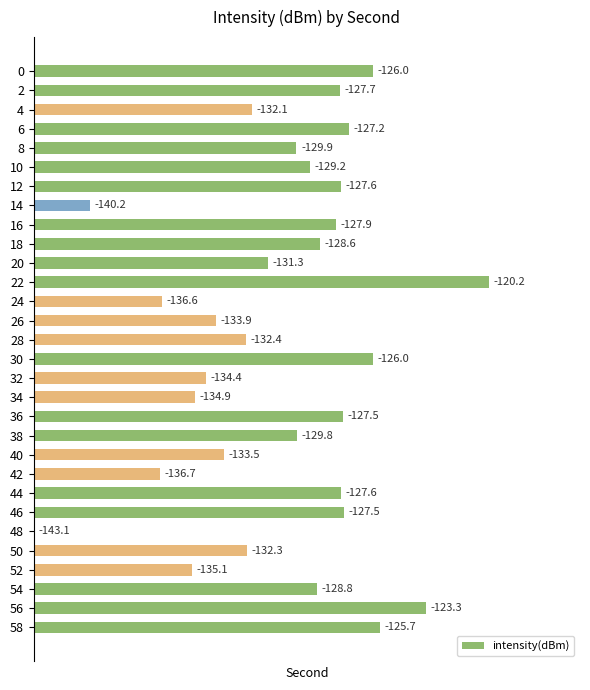

Are the bars horizontal?

Yes